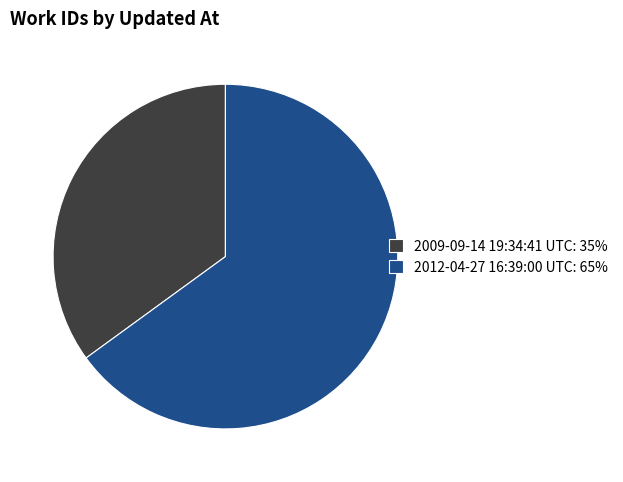

Is 2009-09-14 19:34:41 UTC the majority of the pie?

No